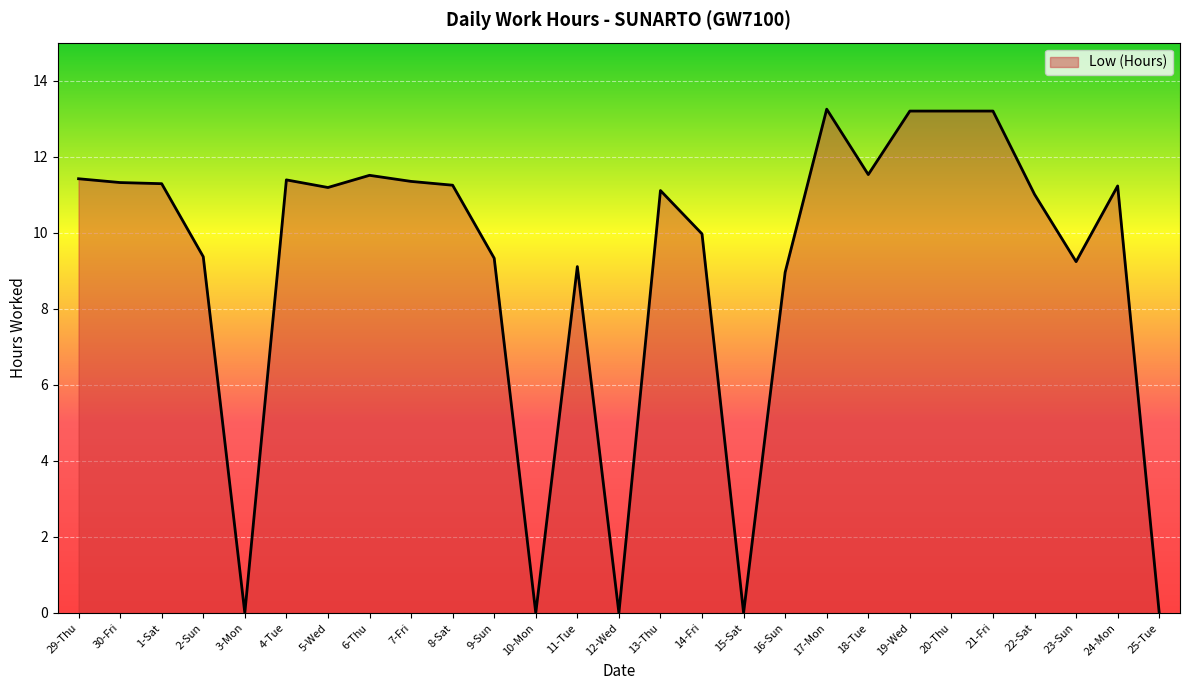

What position from the left is 19-Wed?

21